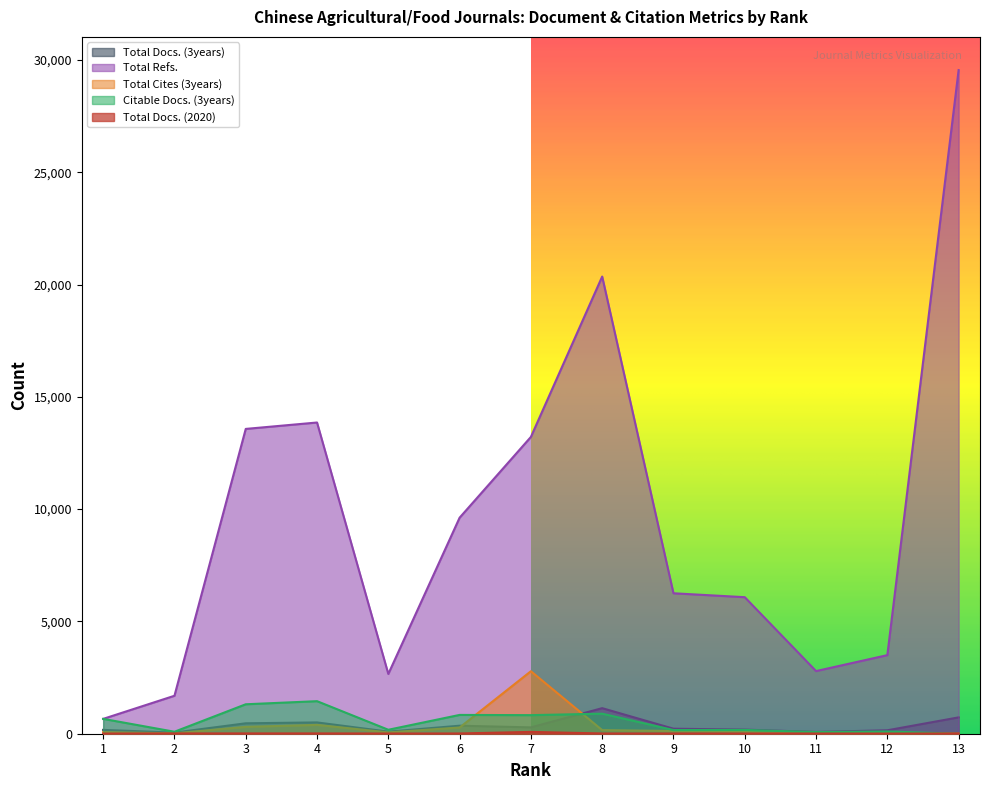

Rank the series by their maximum value, from lowest to highest.

Total Docs. (2020), Total Docs. (3years), Citable Docs. (3years), Total Cites (3years), Total Refs.